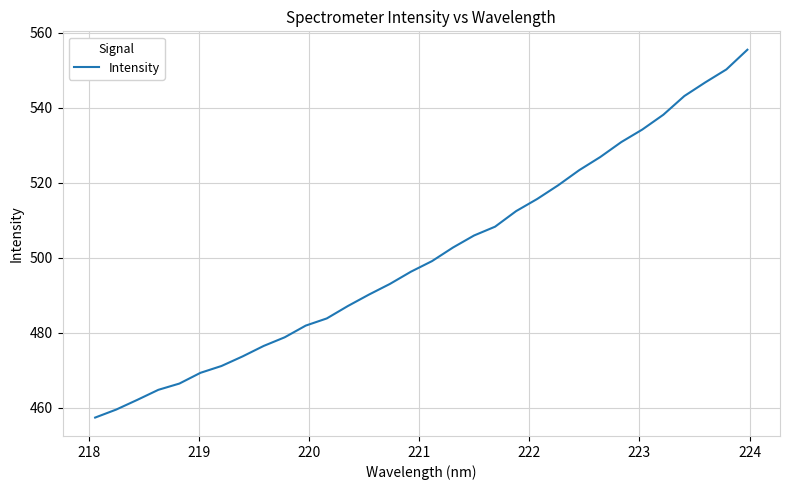

What is the minimum value shown in the chart?

457.4